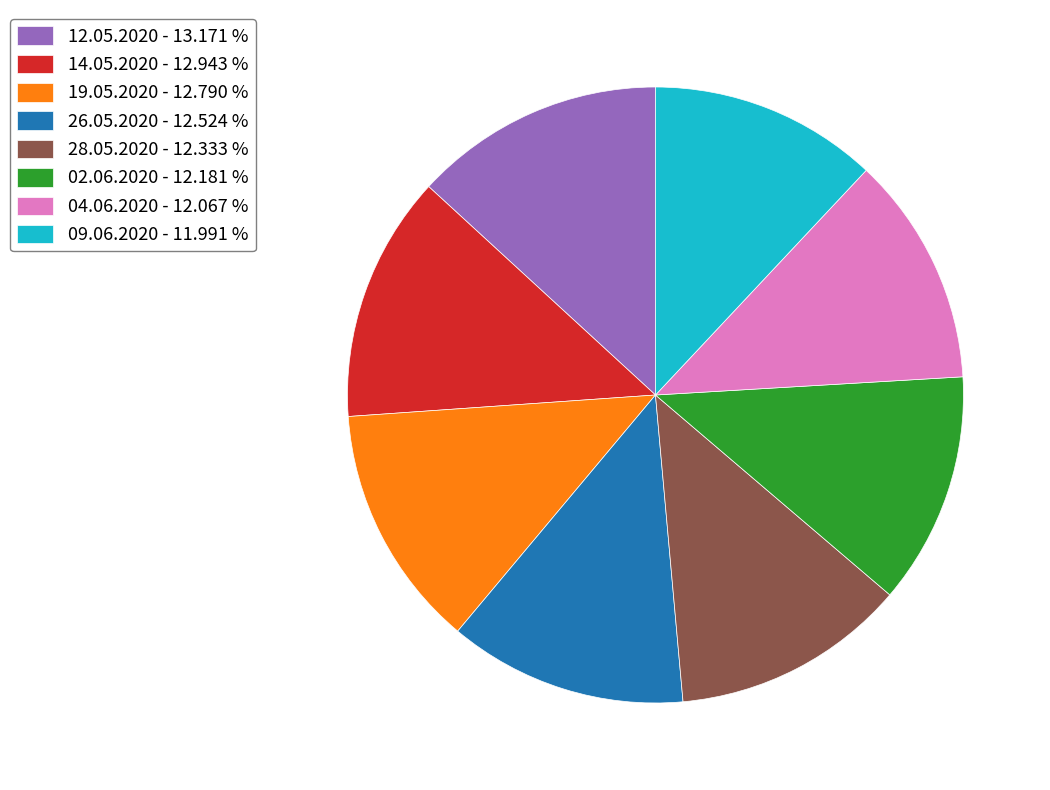

What is the ratio of the value at 28.05.2020 - 12.333 % to the value at 04.06.2020 - 12.067 %?

1.0